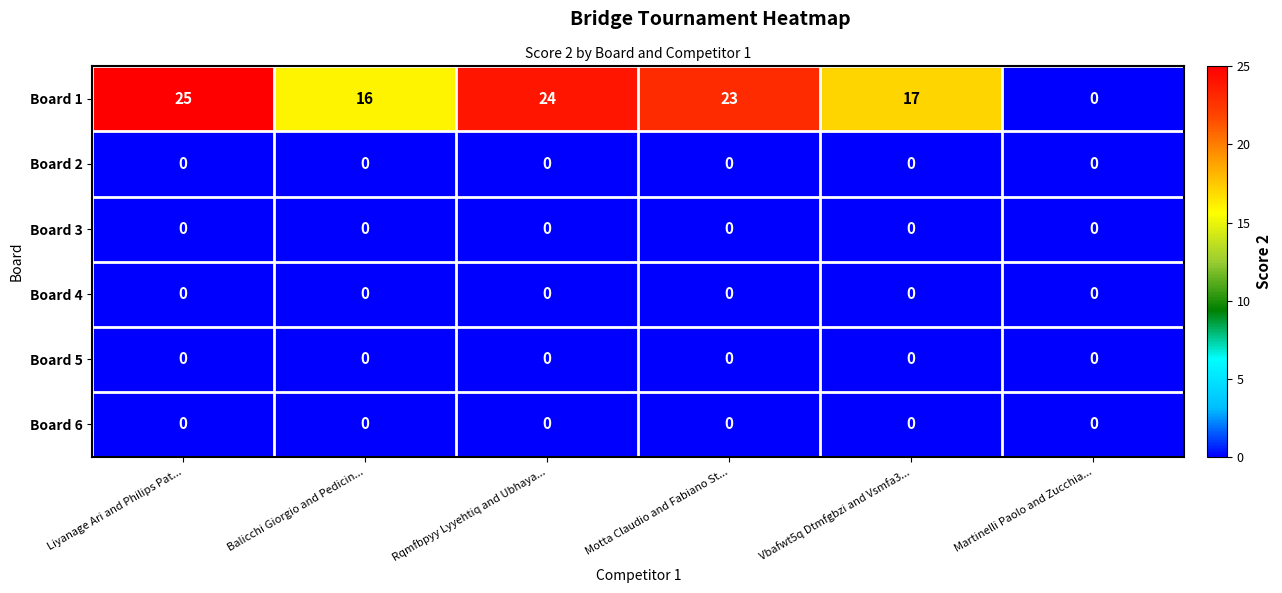

True or false: Board 5 has a value of 0 at Vbafwt5q Dtmfgbzi and Vsmfa3....

True